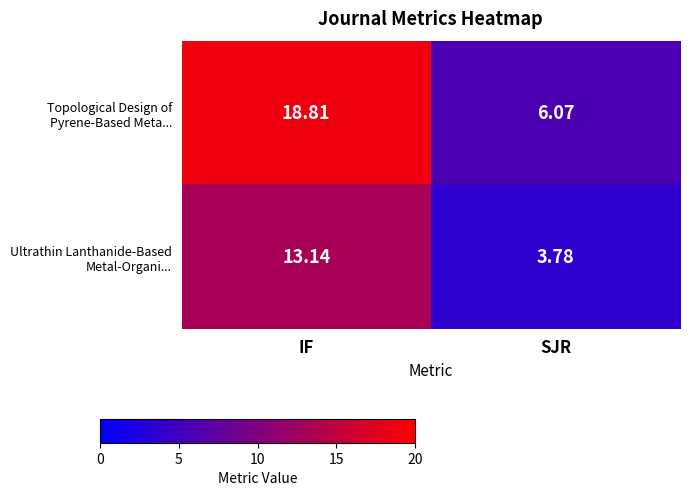

What is the difference between the highest and lowest values at SJR?

2.3